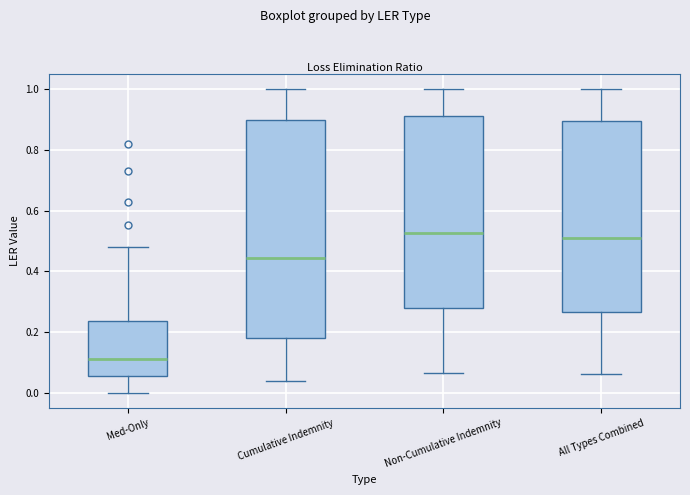

Which box's median line is the lowest?

Med-Only